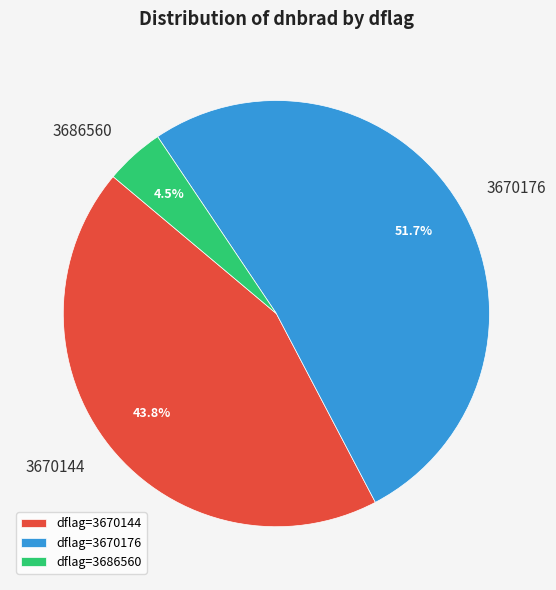

Which has a higher value, 3686560 or 3670144?

3670144